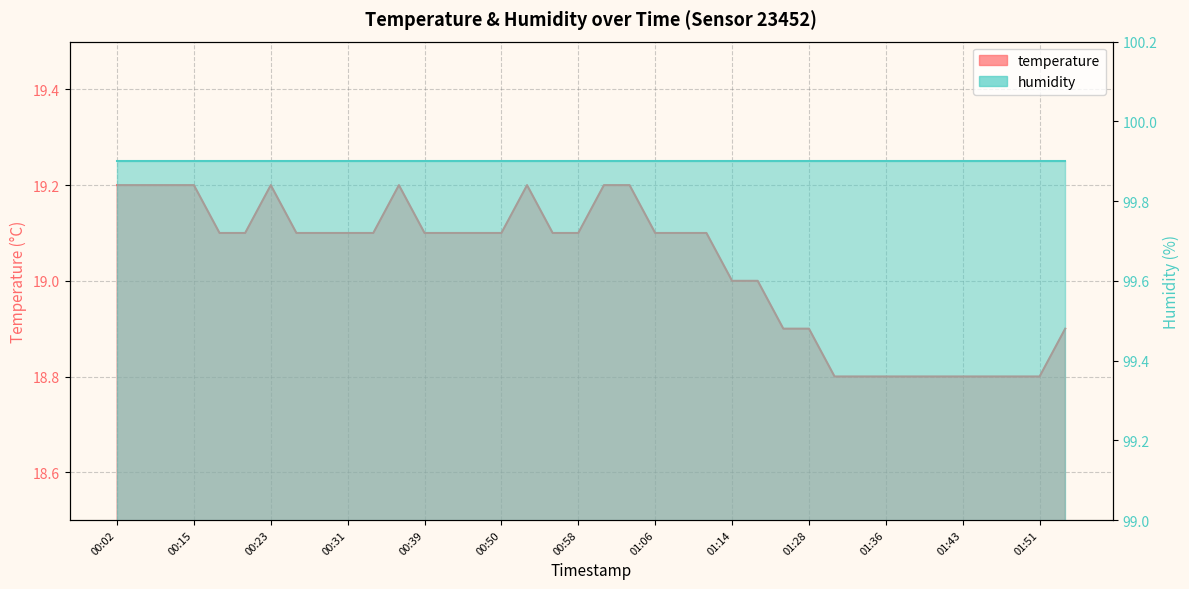

What is the average value?

19.0